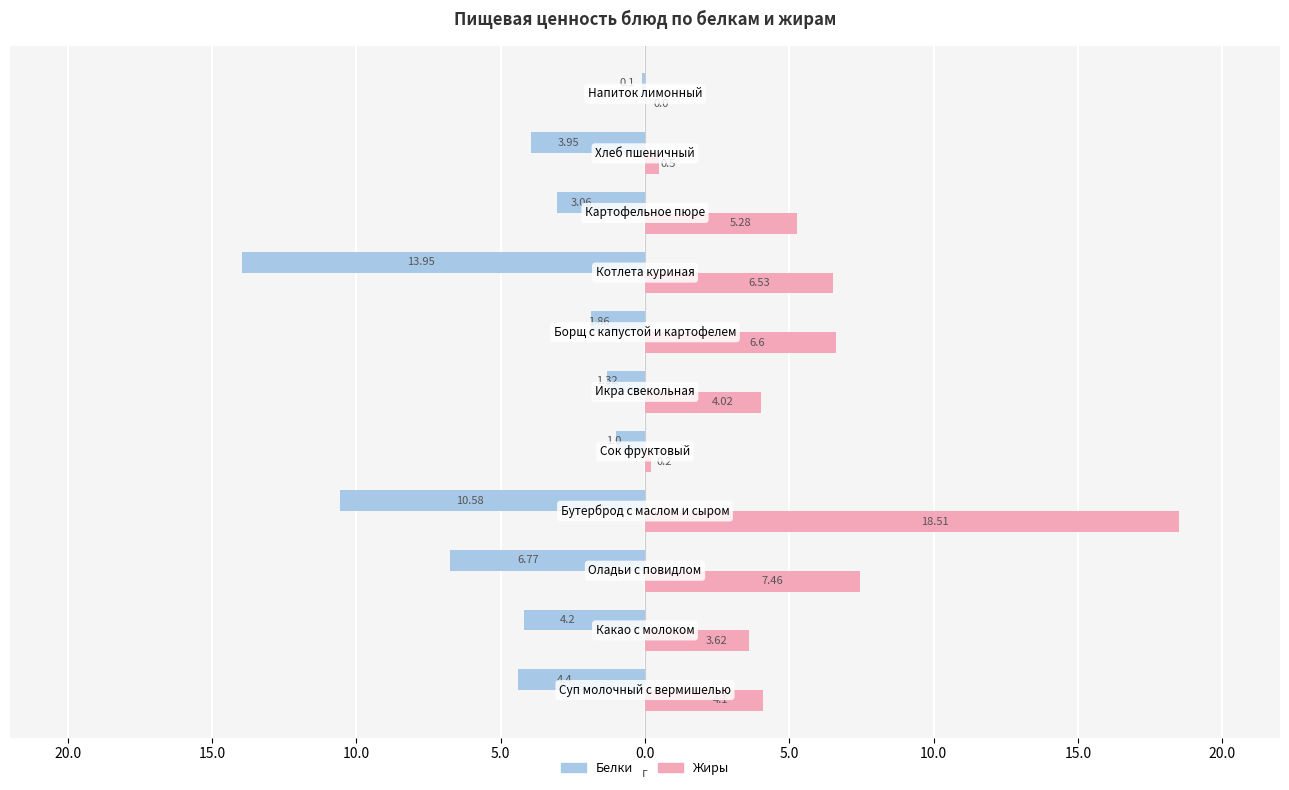

What is the average value of the Белки series?

-4.7